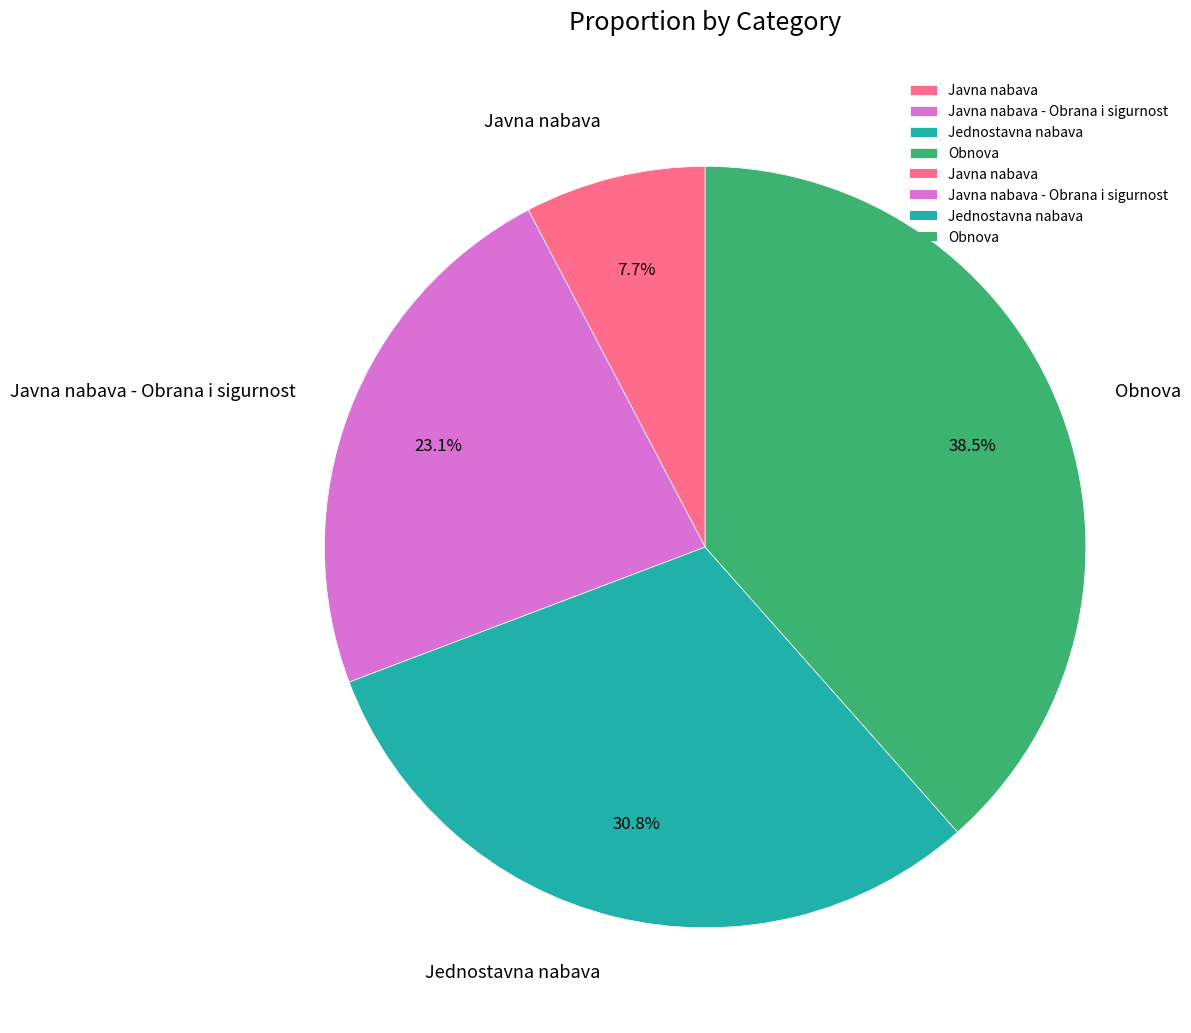

Rank the categories by value from lowest to highest.

Javna nabava, Javna nabava - Obrana i sigurnost, Jednostavna nabava, Obnova